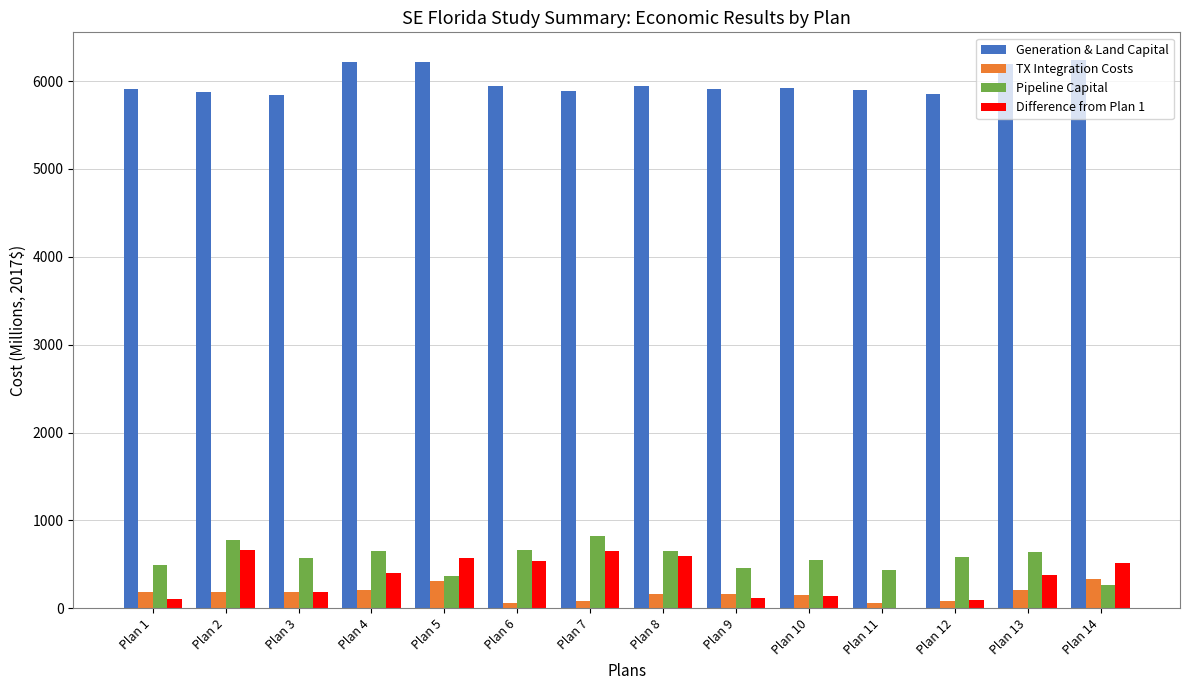

The TX Integration Costs series shows 56.5 at Plan 6. True or false?

True